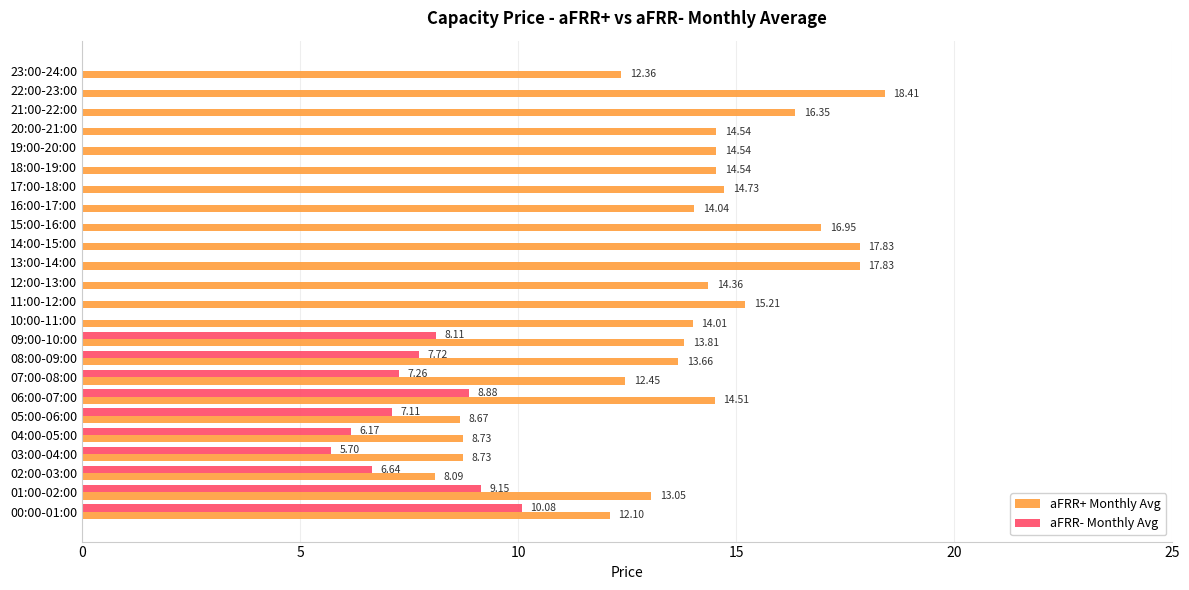

What are all the series names shown in the legend?

aFRR+ Monthly Avg, aFRR- Monthly Avg